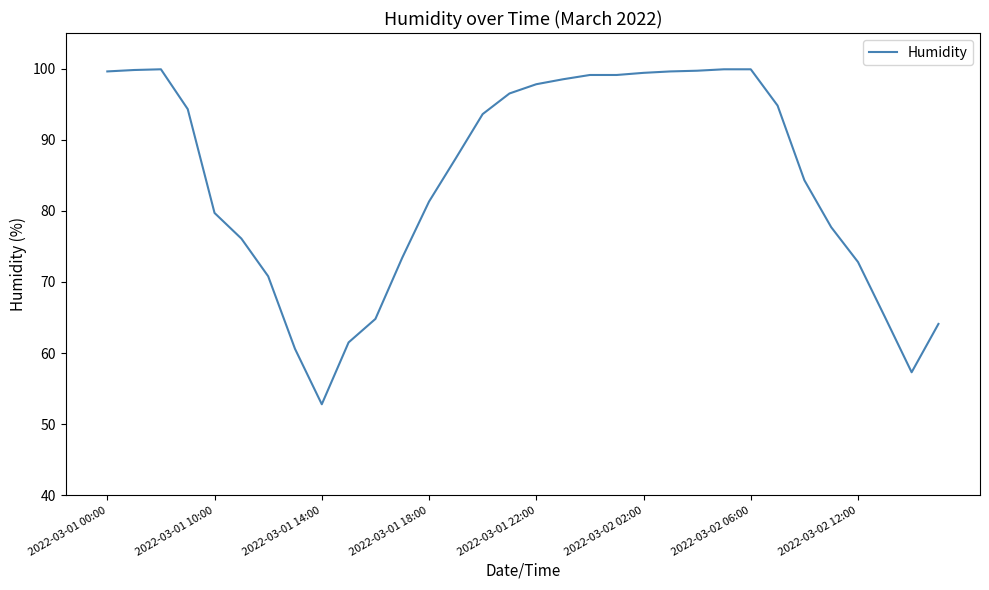

What is the smallest value displayed?

52.8